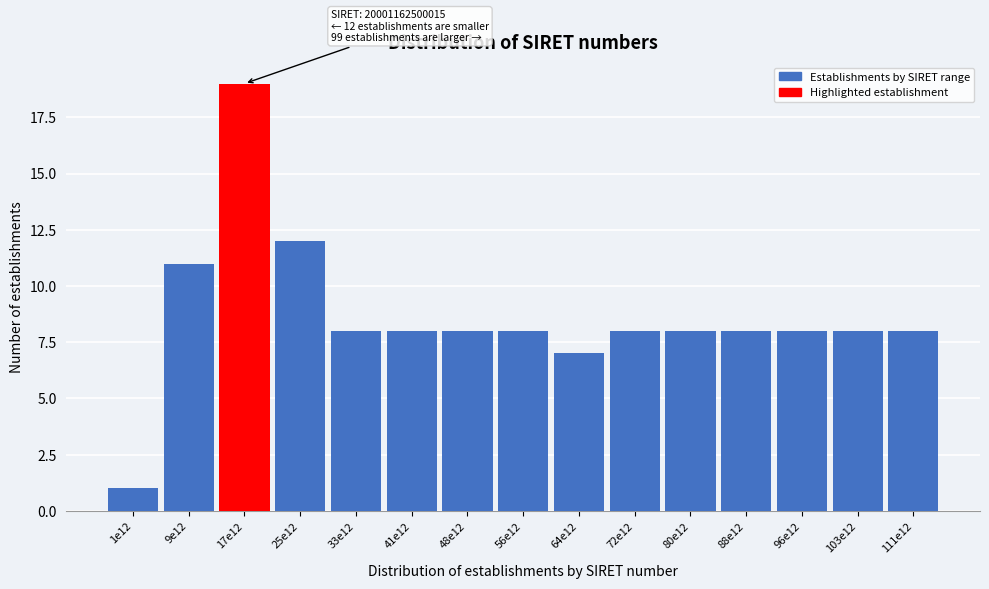

Reading right to left, extract all data points from this chart.

111e12=8	103e12=8	96e12=8	88e12=8	80e12=8	72e12=8	64e12=7	56e12=8	48e12=8	41e12=8	33e12=8	25e12=12	17e12=19	9e12=11	1e12=1